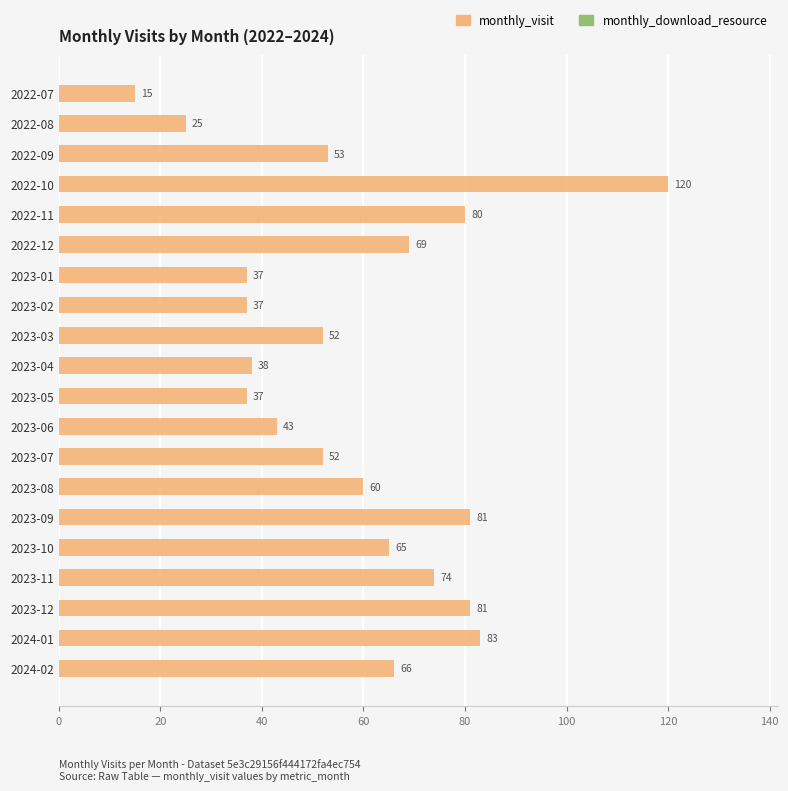

Where is the data nearest to the value 67?

2024-02